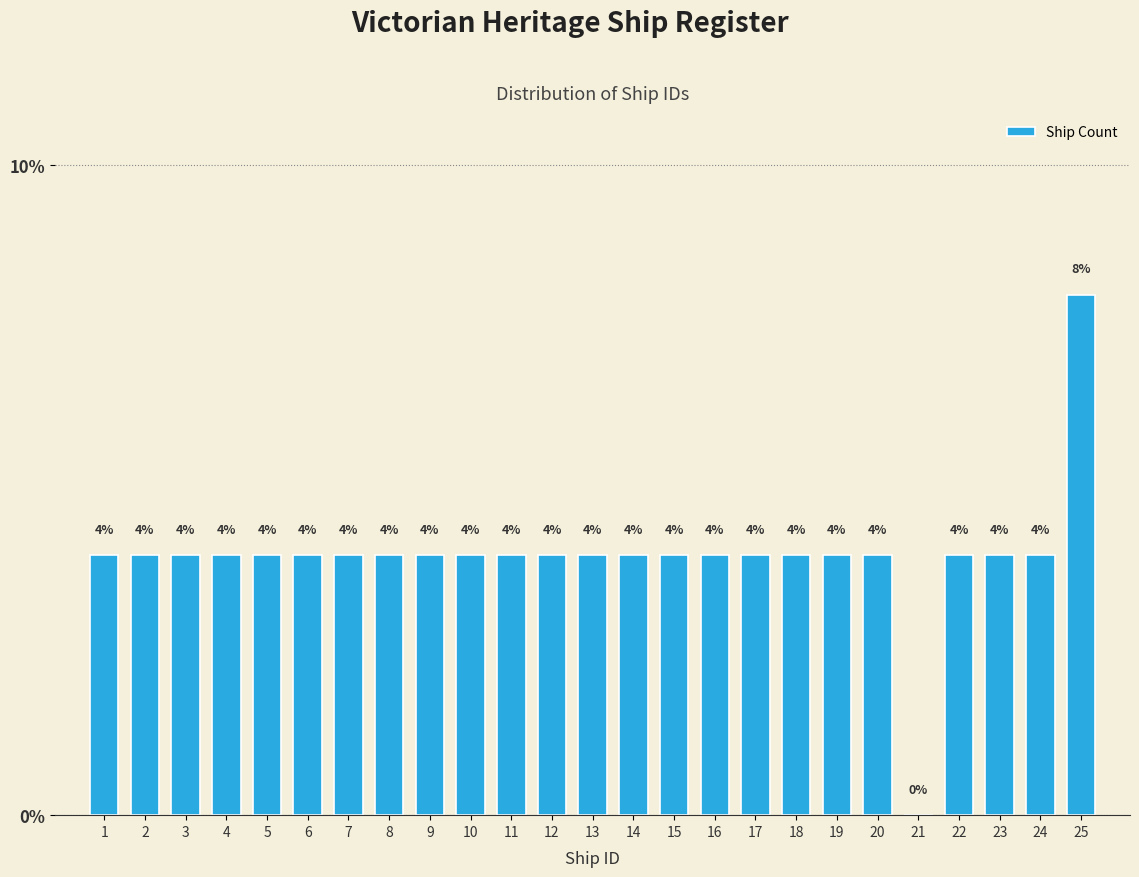

Reading right to left, extract all data points from this chart.

25=8	24=4	23=4	22=4	21=0	20=4	19=4	18=4	17=4	16=4	15=4	14=4	13=4	12=4	11=4	10=4	9=4	8=4	7=4	6=4	5=4	4=4	3=4	2=4	1=4